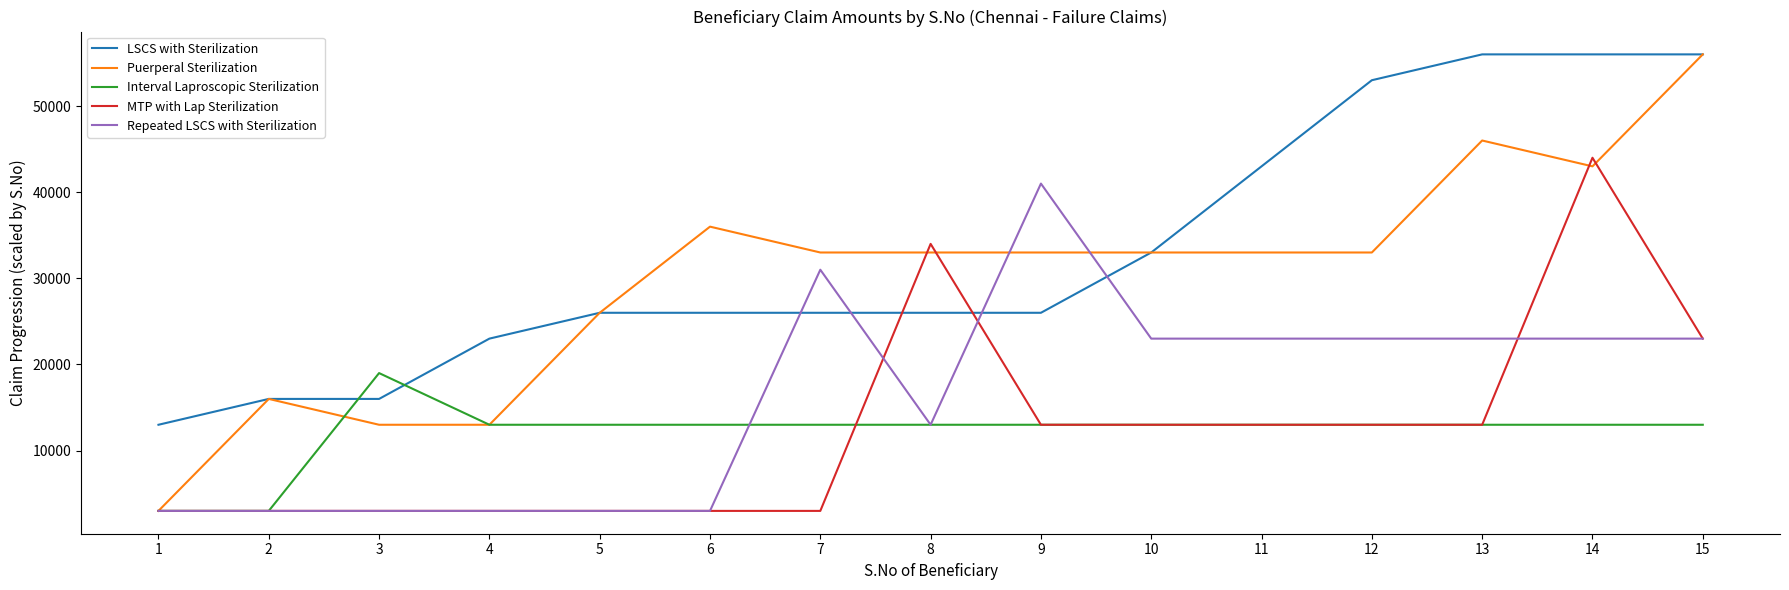

What is the total value across all series at 12?

135000